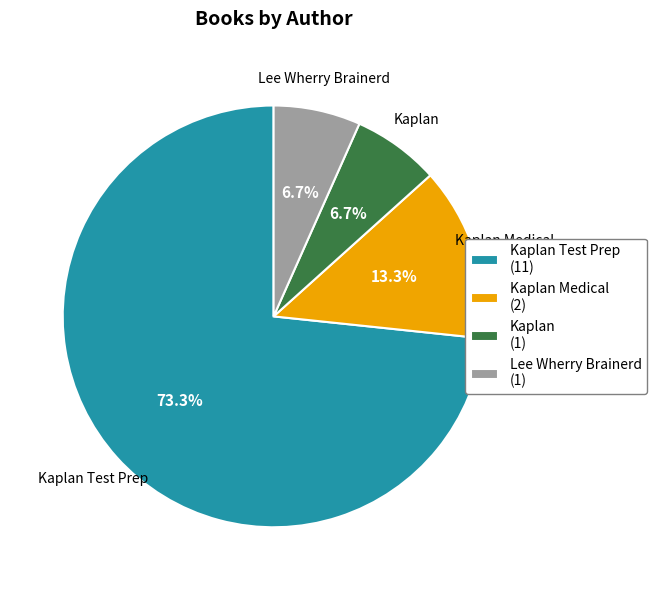

Count the number of slices in the pie.

4